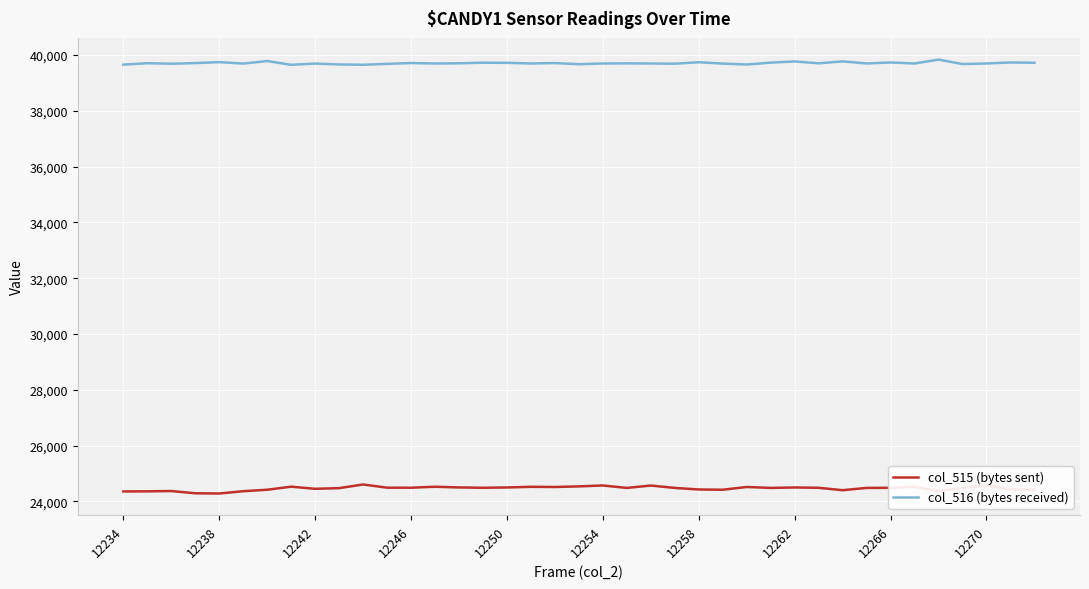

Which series has the largest total across all categories?

col_516 (bytes received)